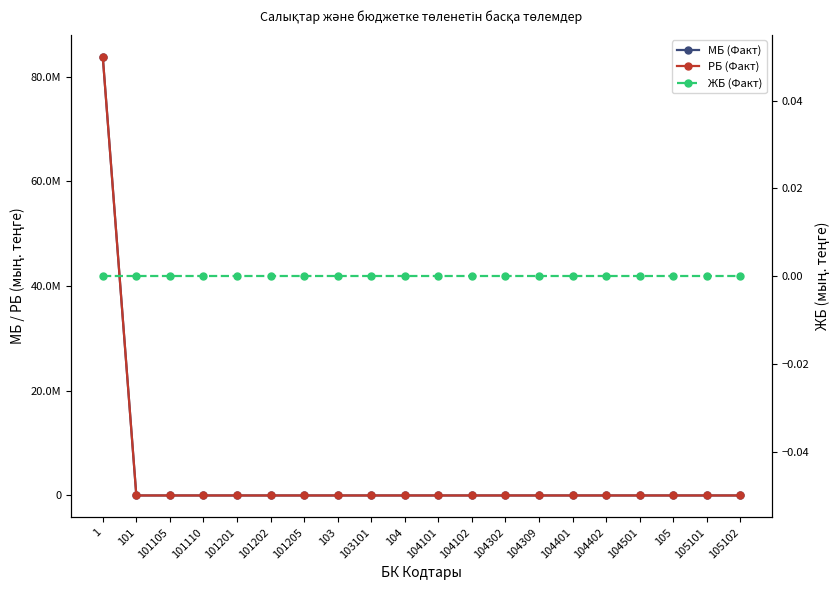

What is the sum of all МБ (Факт) values?

83785341